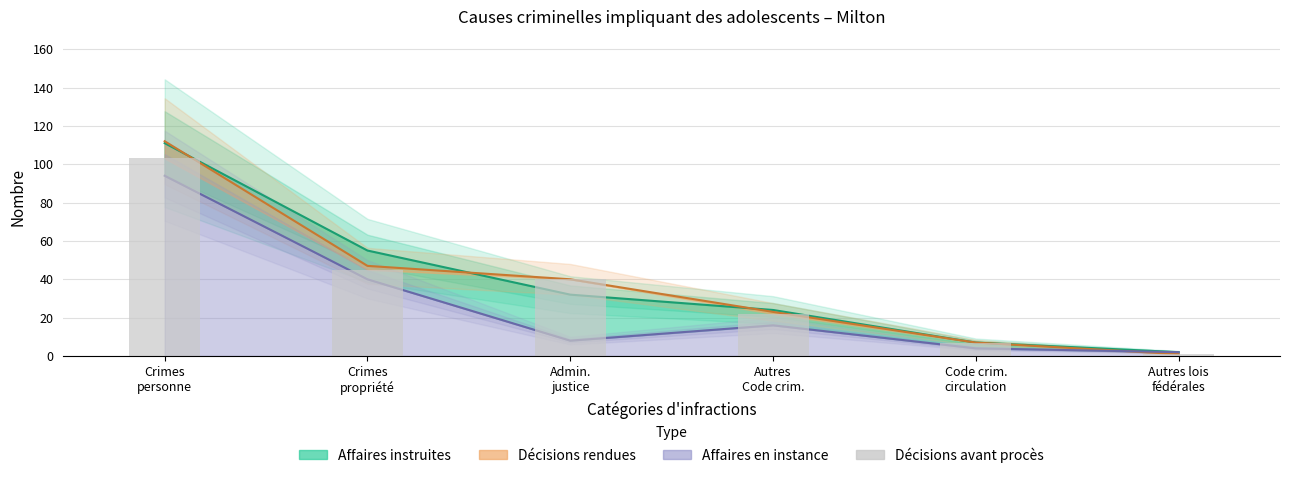

What position from the right is Autres lois
fédérales?

1